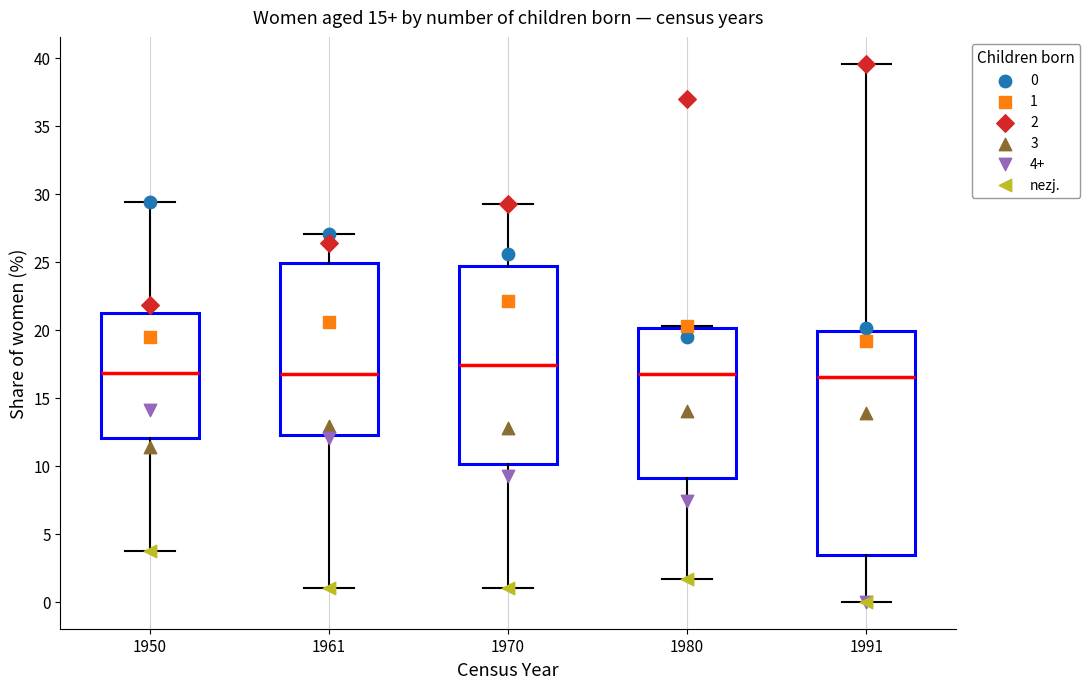

Where does the median line of the box at x = 1980 sit on the y-axis? The values are not printed on the chart, so give them approximately, as read against the axis.

17.0